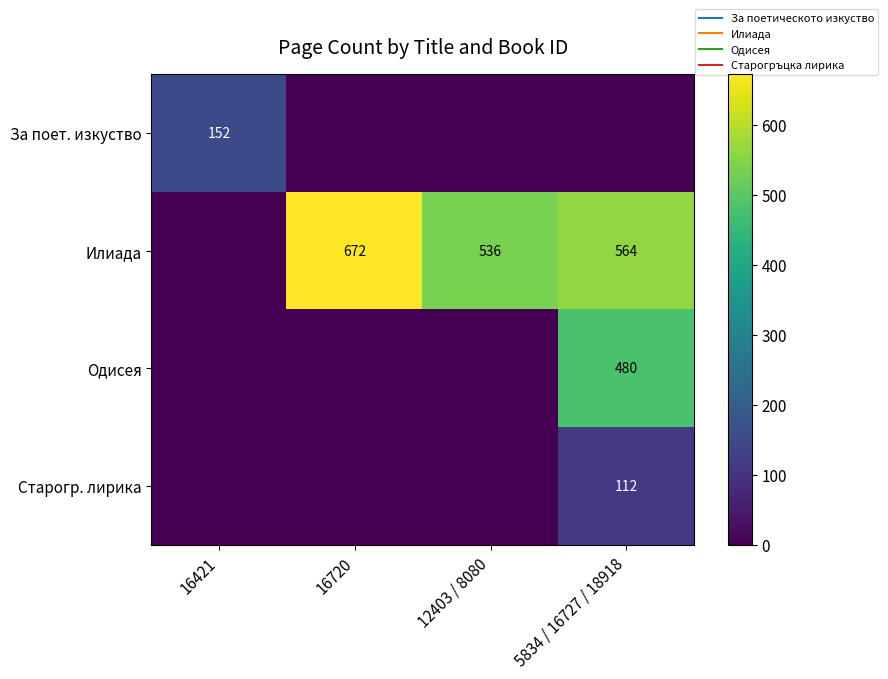

What is the difference between the Илиада values at 12403 / 8080 and 16421?

536